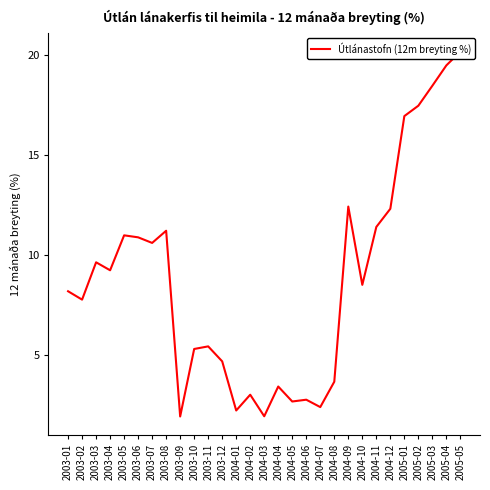

At which category does the chart reach its peak across all series?

2005-05